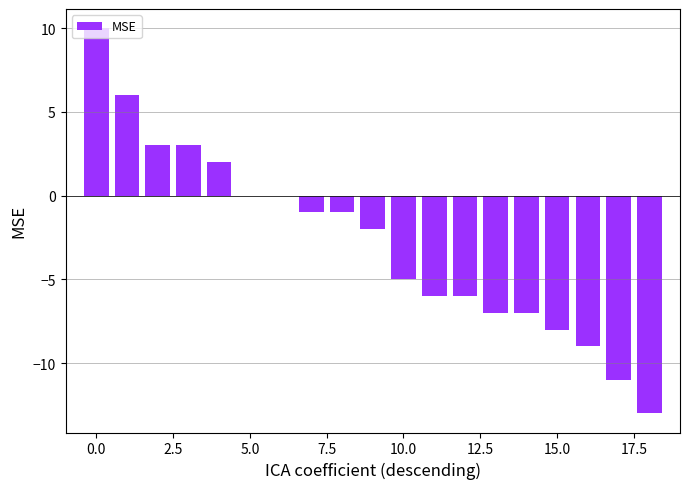

What is the sum of all values?

-52